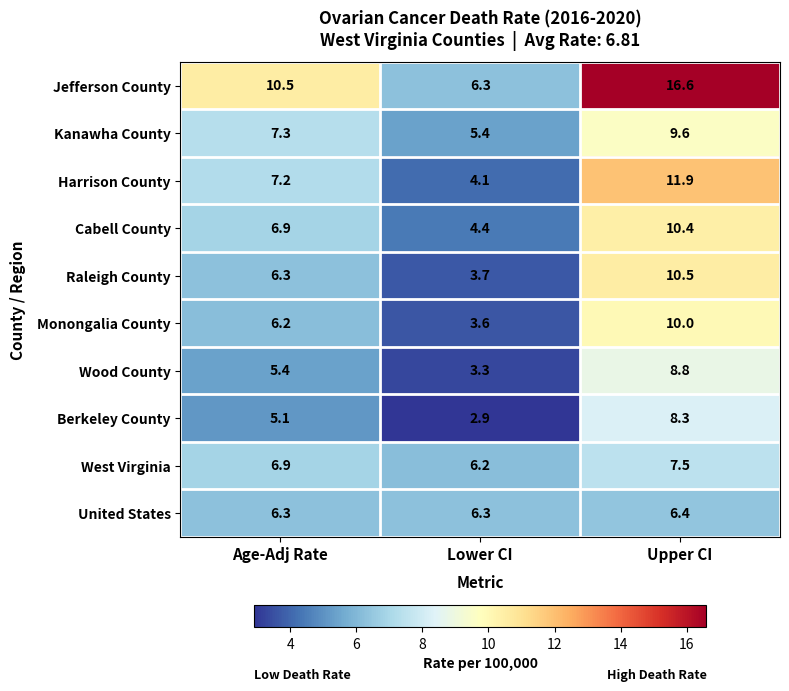

The Kanawha County series shows 9.6 at Upper CI. True or false?

True